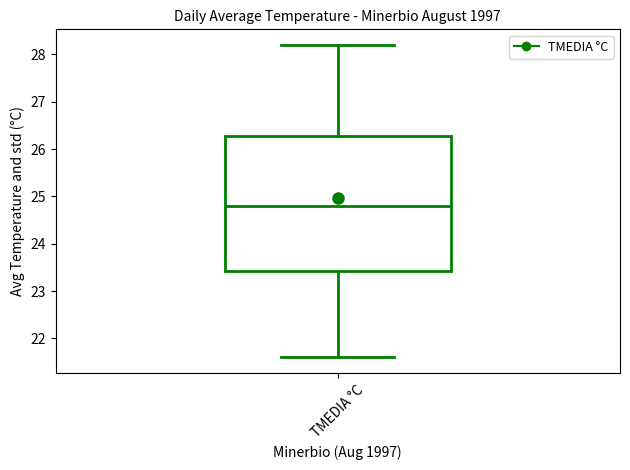

Transcribe this box plot: give where the median line is, the range the box spans, and where the two whiskers end, as read against the y-axis. The values are not printed on the chart, so give them approximately, as read against the axis.

median 24.8, box 23.4 to 26.3, whiskers 21.6 to 28.2